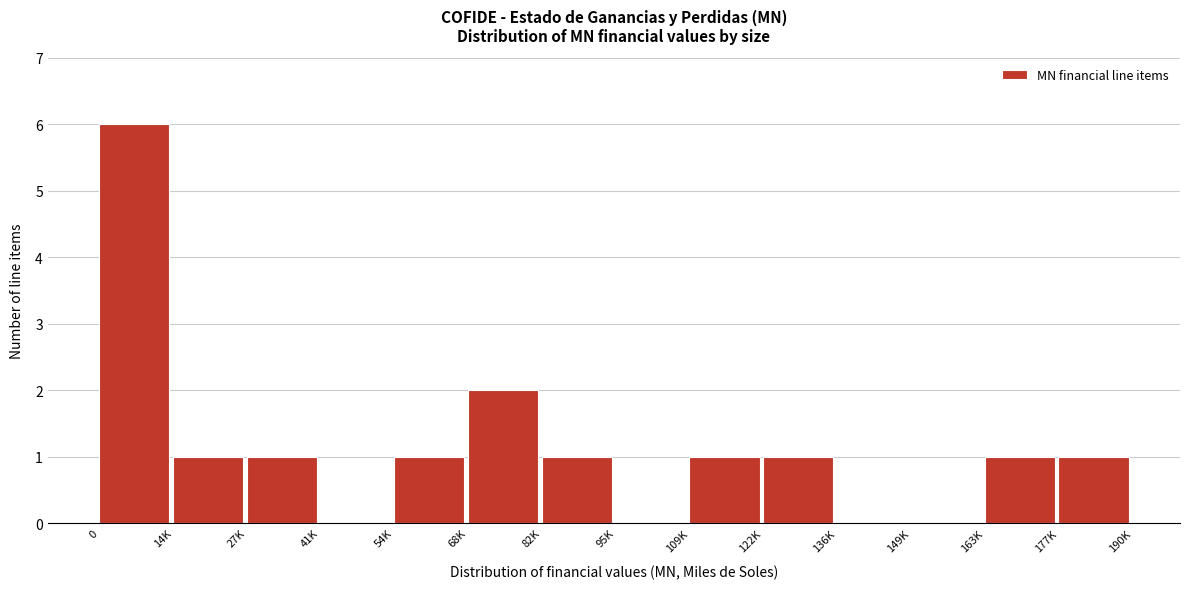

Reading left to right, list all the values displayed in this chart.

0=6	14K=1	27K=1	41K=0	54K=1	68K=2	82K=1	95K=0	109K=1	122K=1	136K=0	149K=0	163K=1	177K=1